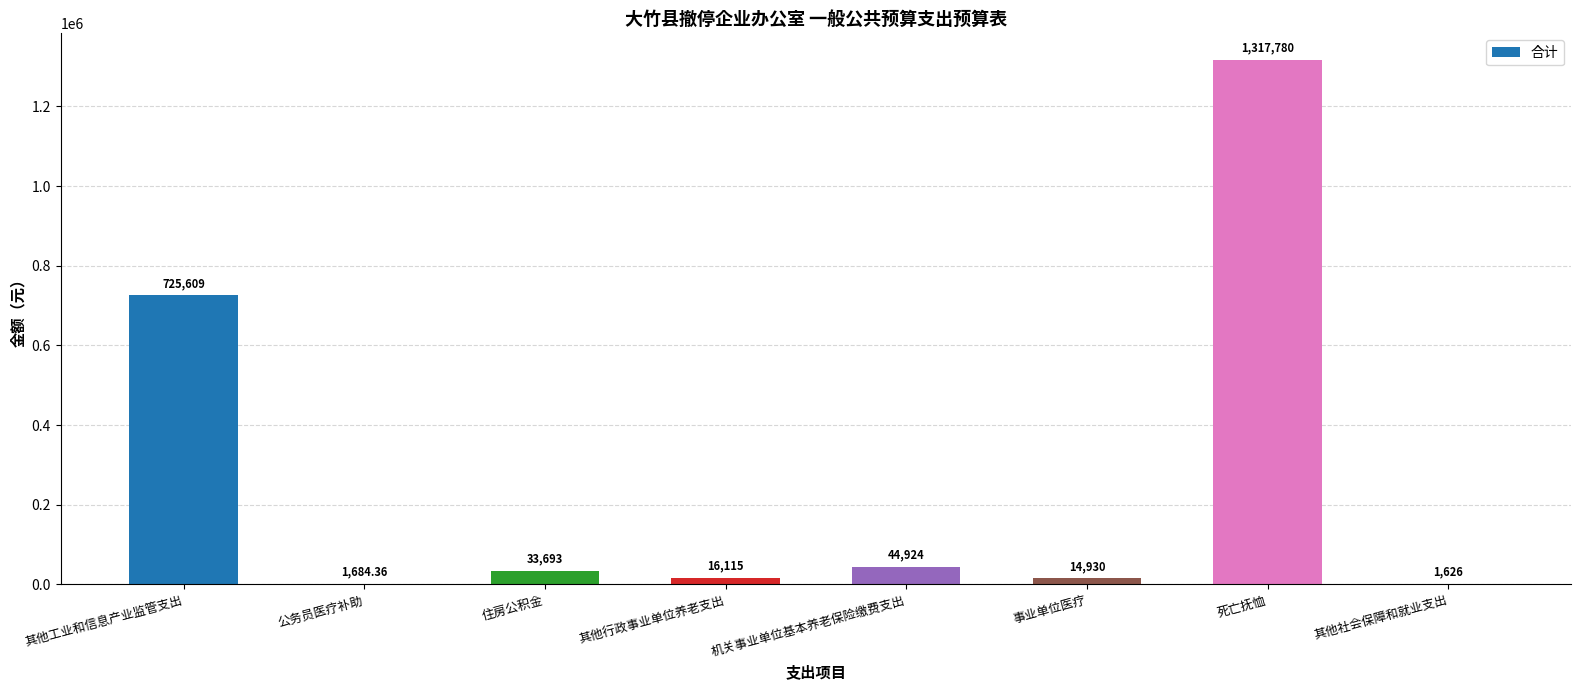

At which category does the chart reach its peak across all series?

死亡抚恤